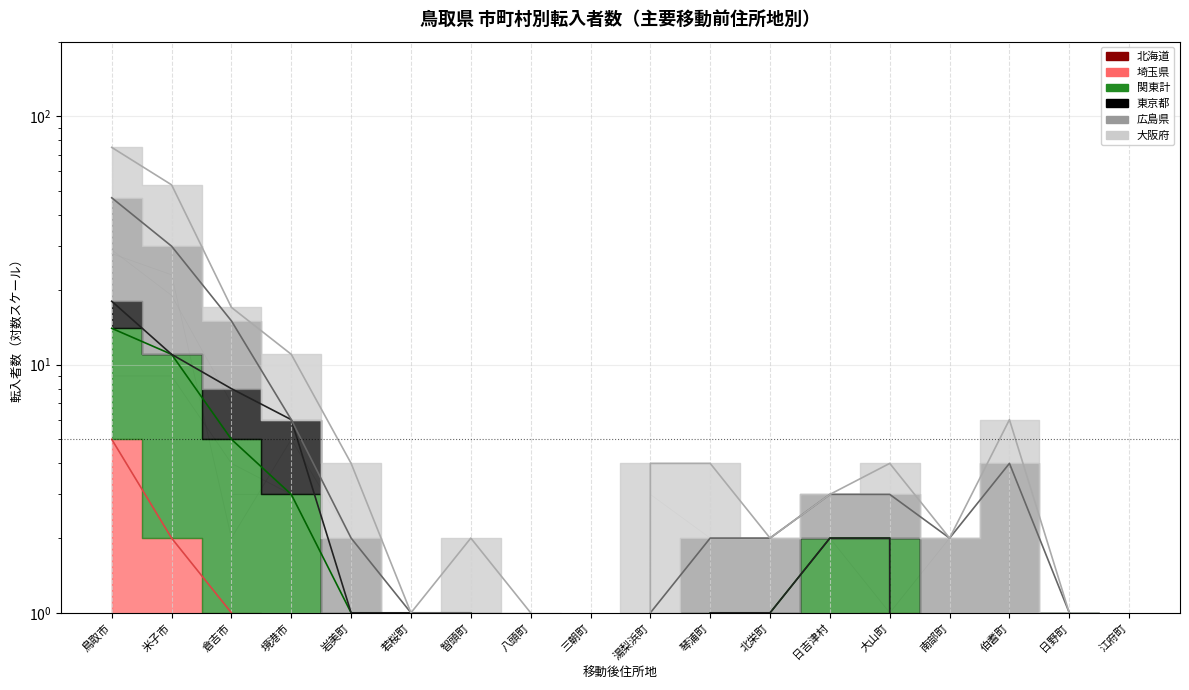

What is the difference between the 埼玉県 values at 米子市 and 南部町?

2